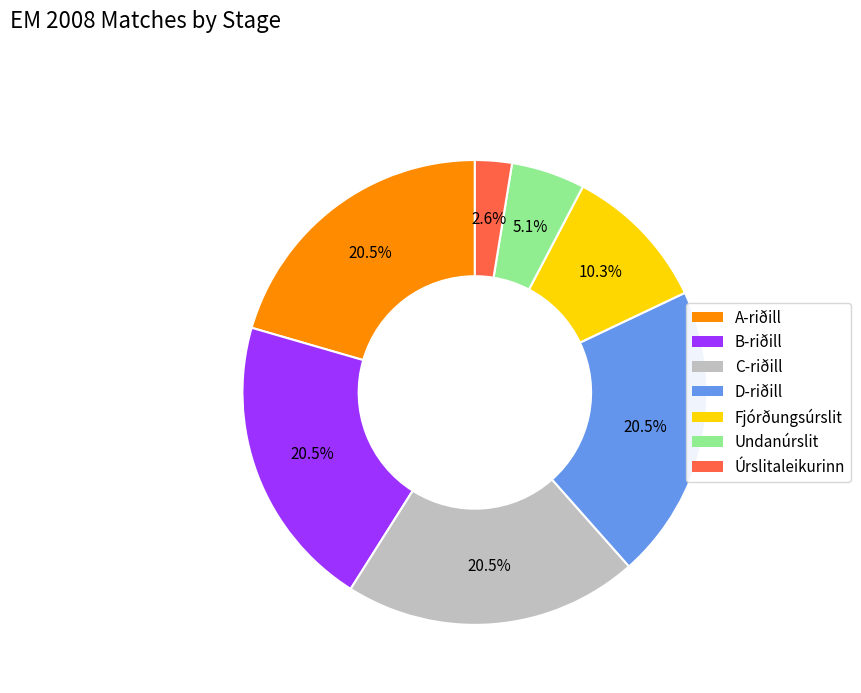

Combined, do Úrslitaleikurinn and A-riðill account for over 50%?

No